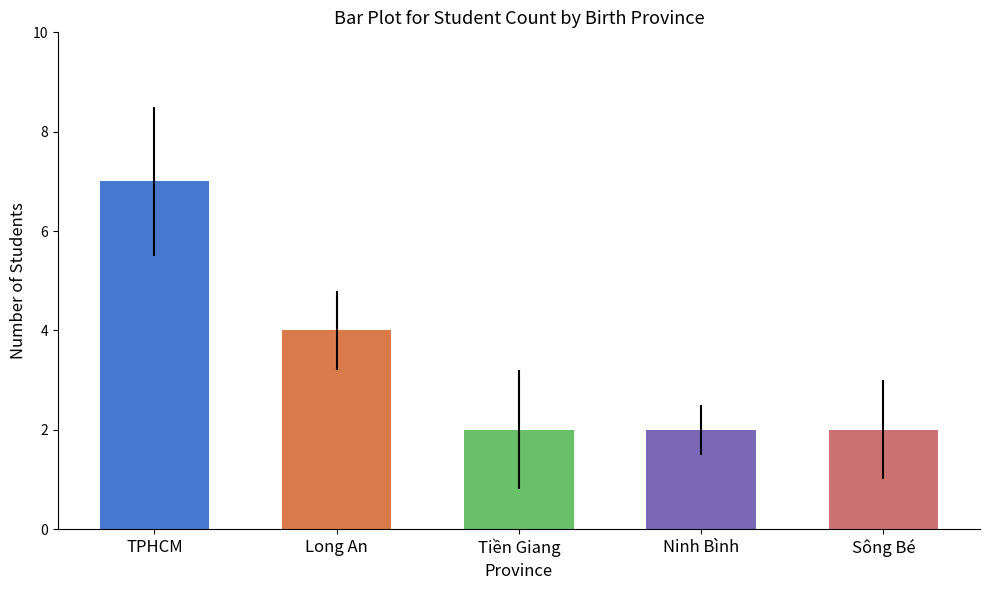

What is the smallest value displayed?

2